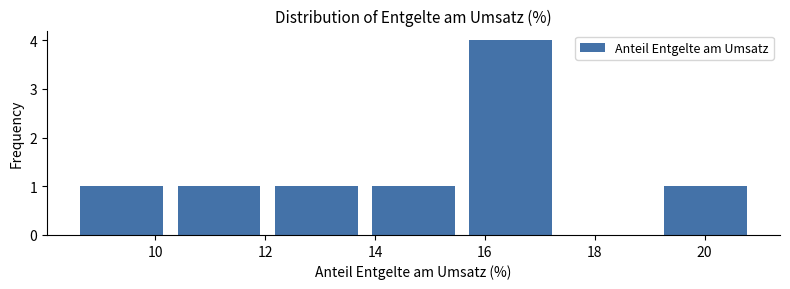

How tall is the bar that spans 15.6 to 17.4 on the x-axis? Neither the bar edges nor the heights are printed on the chart, so give them approximately, as read against the axes.

4